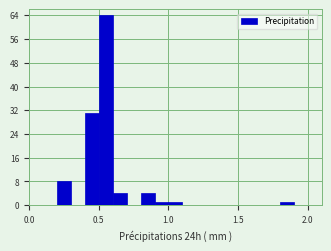

Read against the x-axis, roughly where is the centre of the tallest bar?

0.55